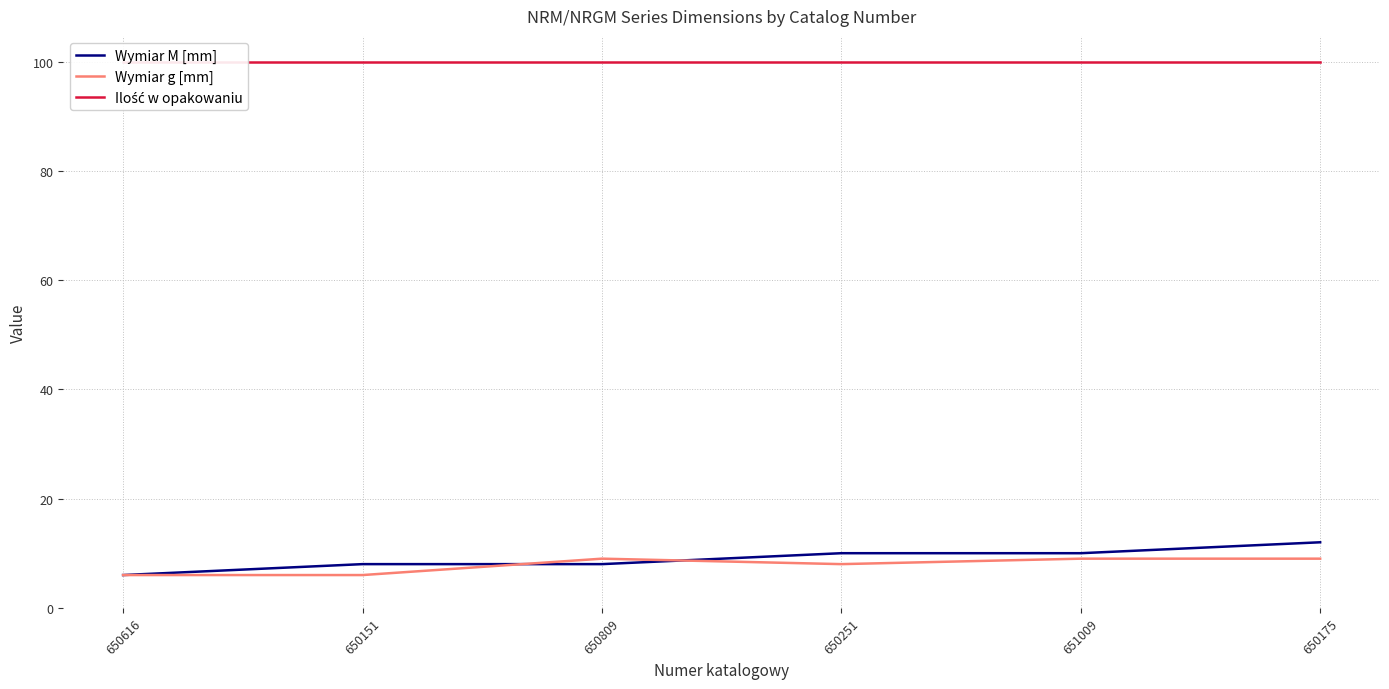

At which category does Wymiar g [mm] reach its first local peak?

650809